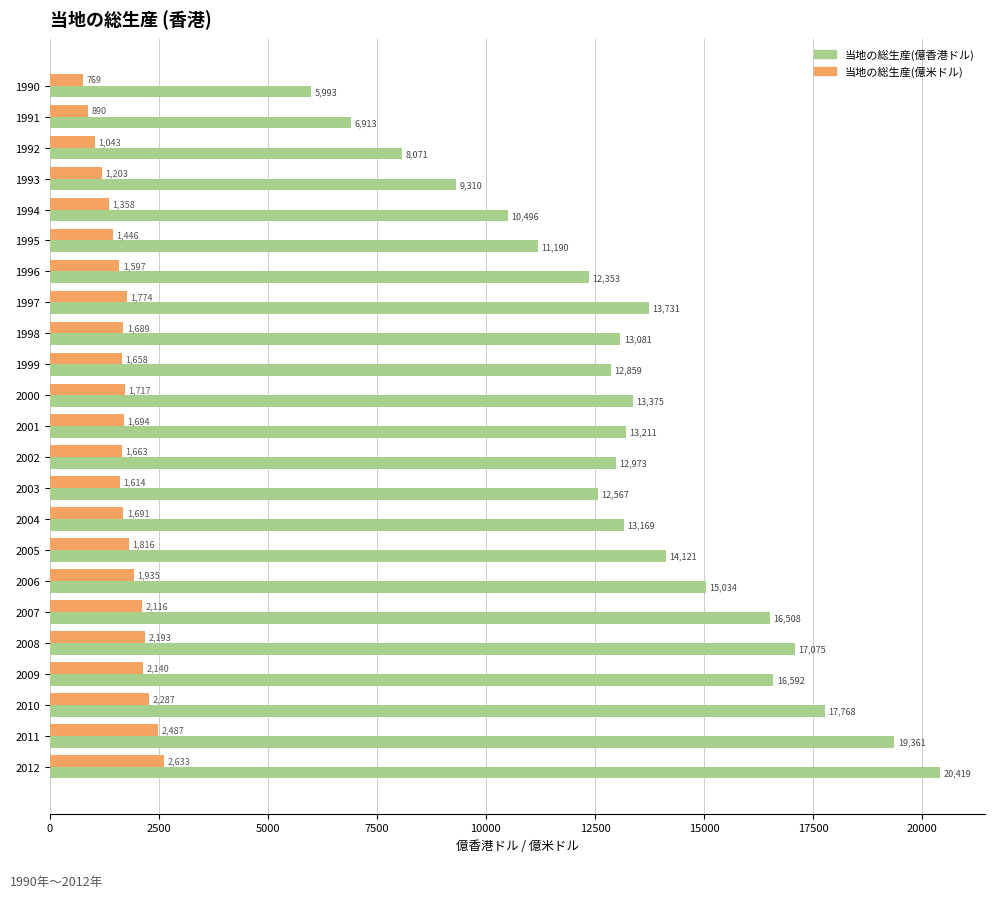

Where is 当地の総生産(億米ドル) nearest to the value 1701?

2001